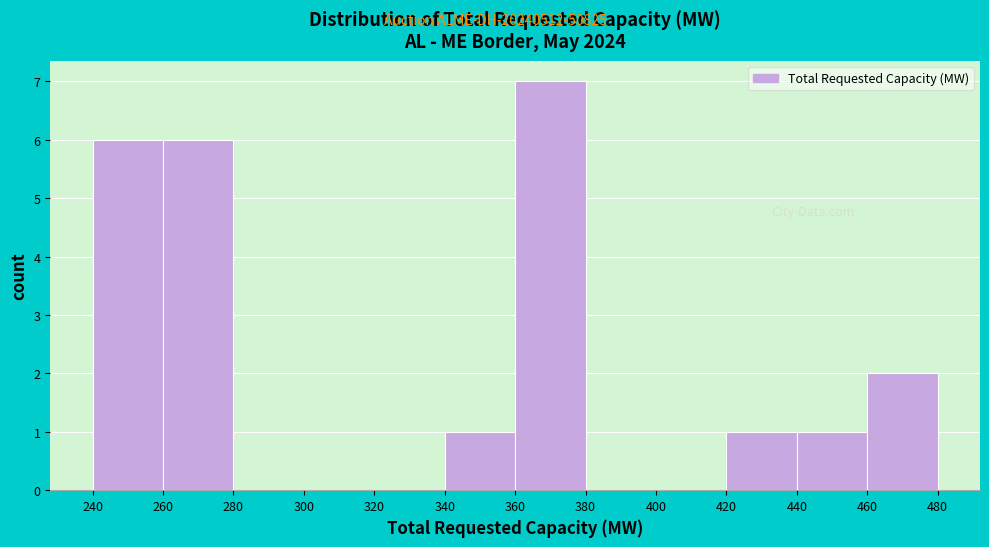

Reading left to right, list every bar in this chart as the range it spans on the x-axis followed by its height. The values are not printed on the chart, so give them approximately, as read against the axis.

240 to 260: 6
260 to 280: 6
280 to 300: 0
300 to 320: 0
320 to 340: 0
340 to 360: 1
360 to 380: 7
380 to 400: 0
400 to 420: 0
420 to 440: 1
440 to 460: 1
460 to 480: 2